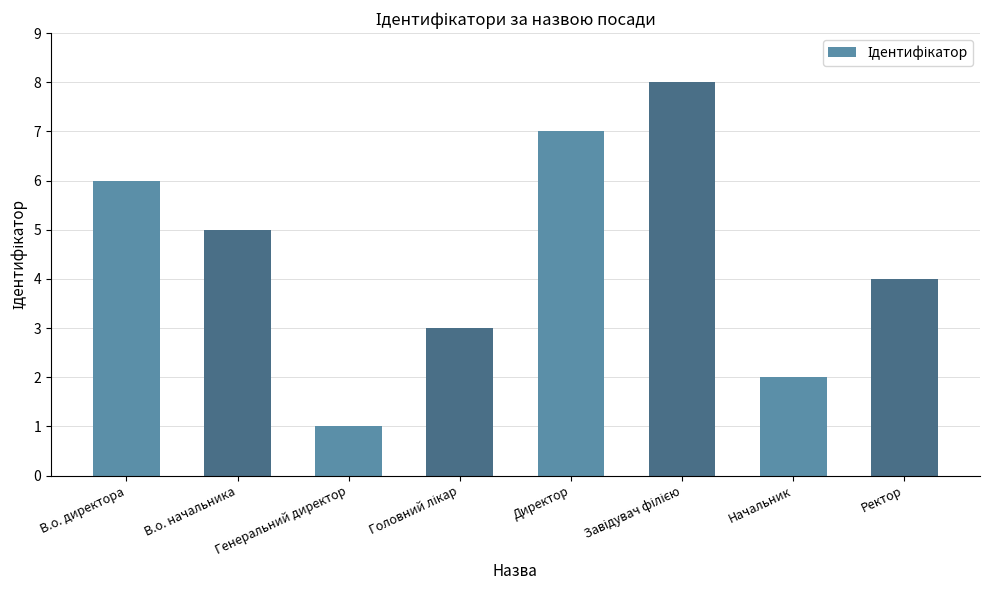

Which category has the lowest value across all series?

Генеральний директор